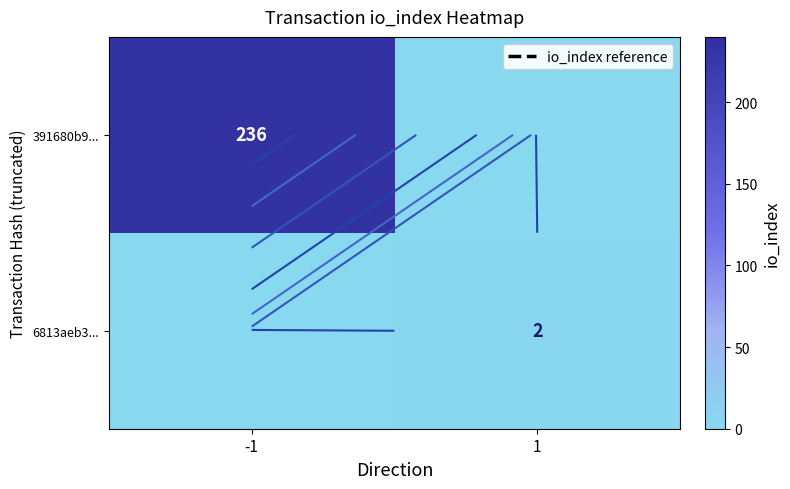

Which series has the largest total across all categories?

391680b9...